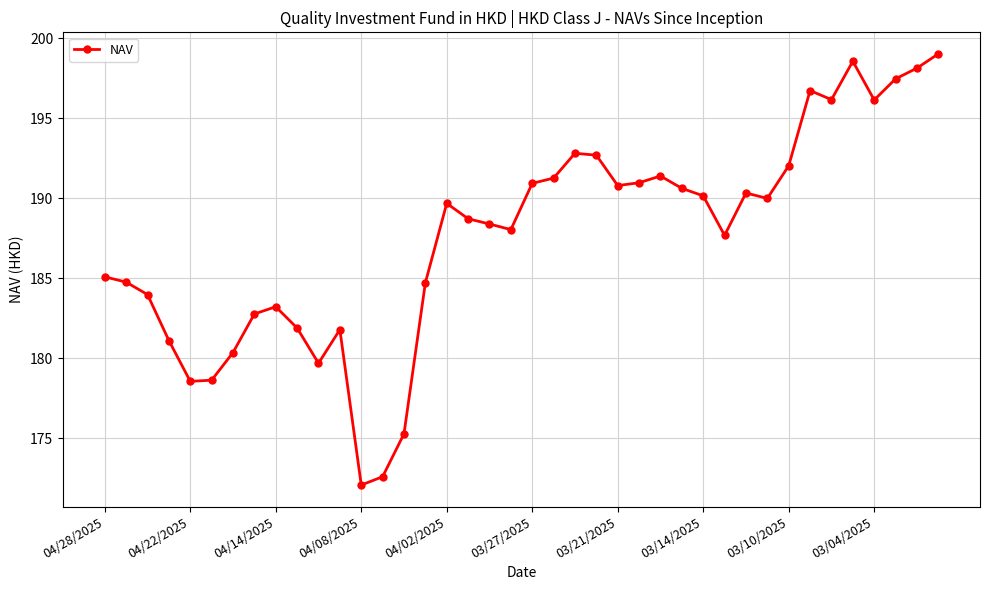

What is the value of the 8th point from the left?

182.8